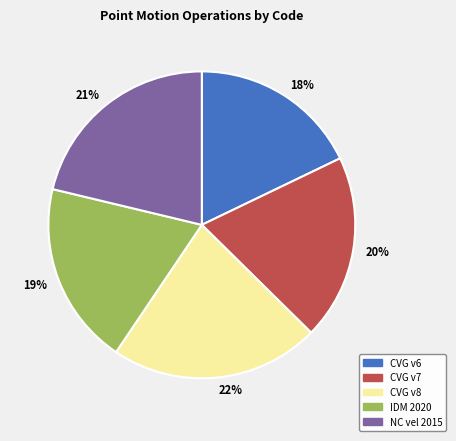

To the nearest percent, what is the average slice percentage?

20%